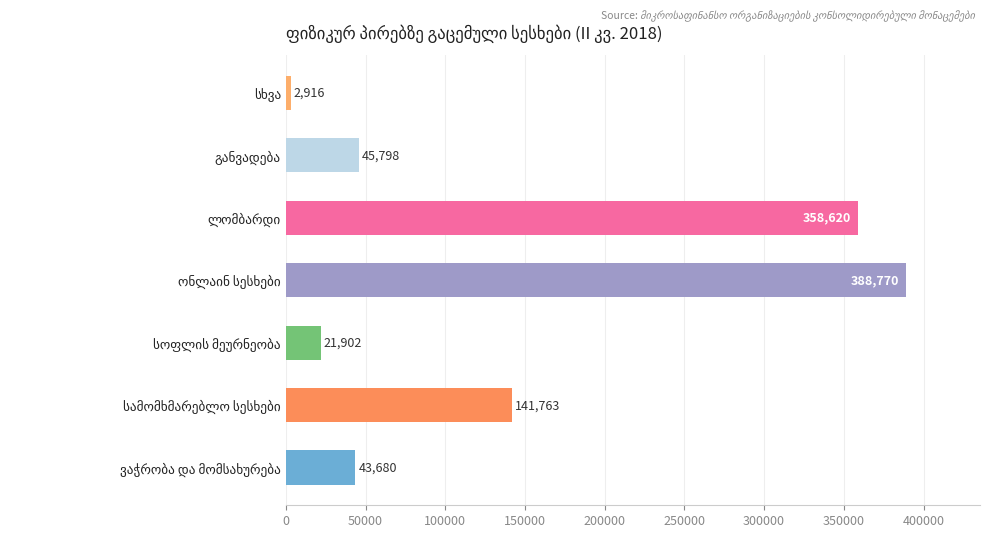

What is the greatest value displayed?

388770